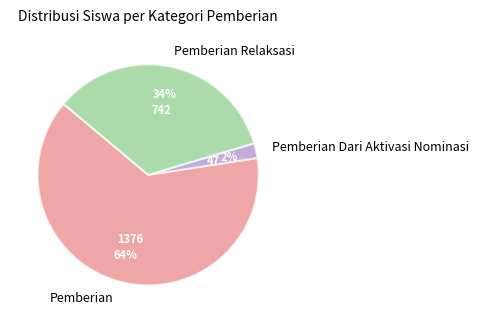

Combined, do Pemberian and Pemberian Relaksasi account for over 50%?

Yes